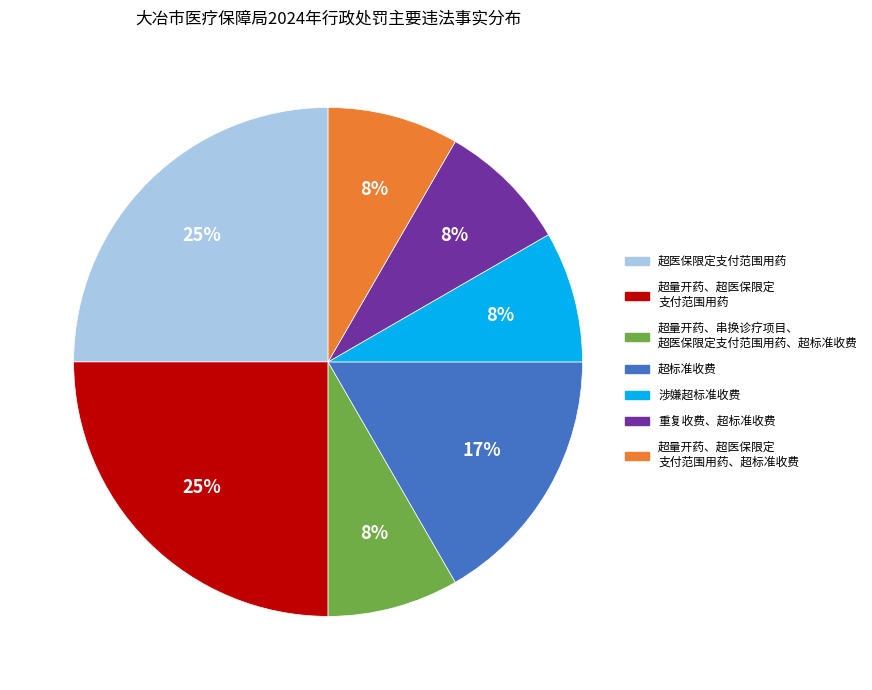

Is there any slice that represents more than half of the pie?

No